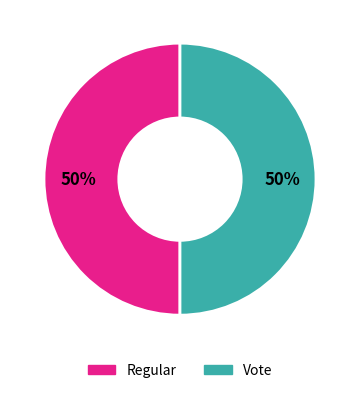

What is the ratio of the value at Regular to the value at Vote?

1.0